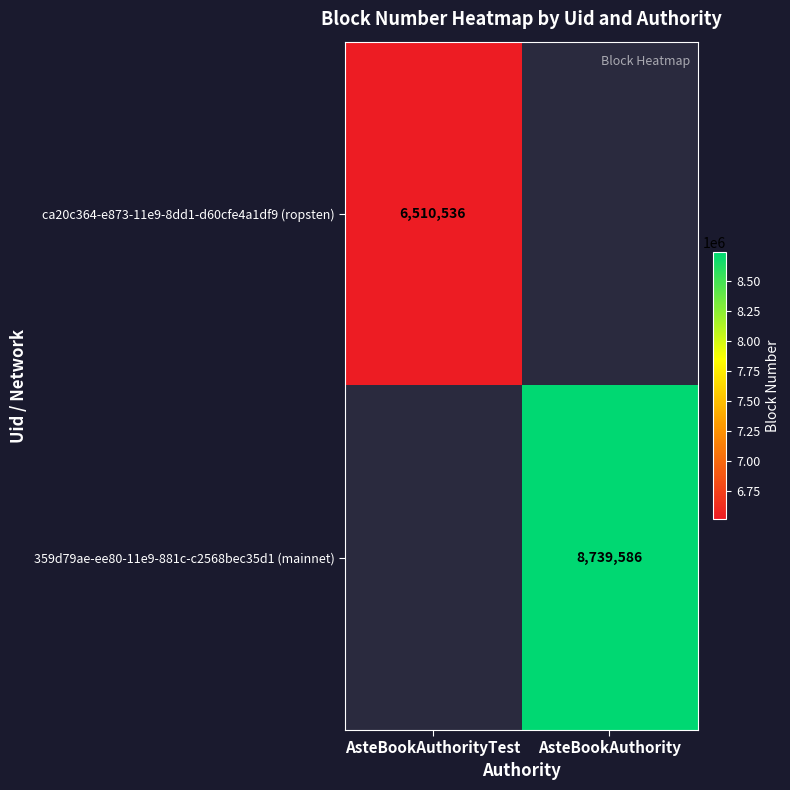

The value of 359d79ae-ee80-11e9-881c-c2568bec35d1 (mainnet) at AsteBookAuthority is 8739586. True or false?

True